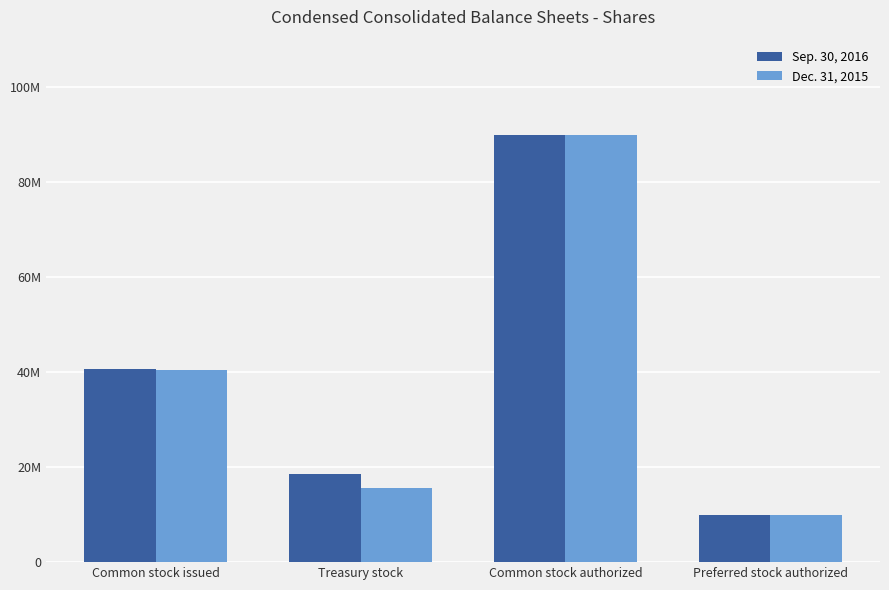

Which series has the largest range (max minus min)?

Sep. 30, 2016